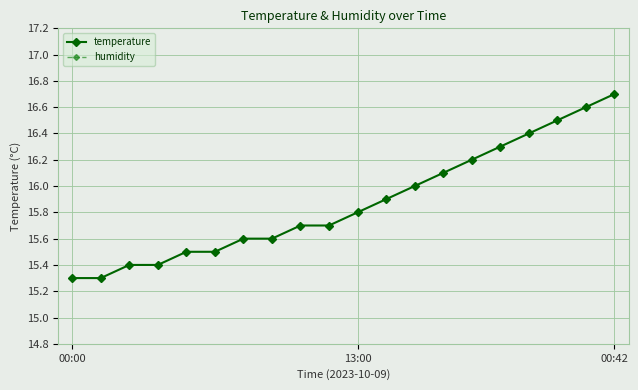

True or false: temperature and humidity intersect in this chart.

False